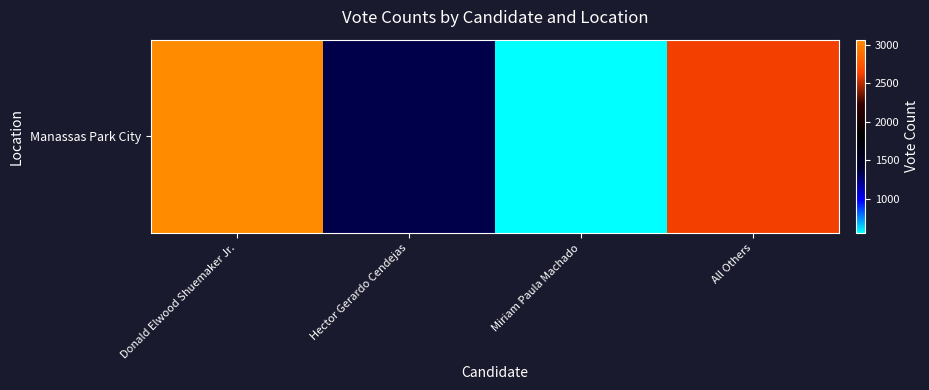

Reading left to right, what are all the values shown in this chart?

Donald Elwood Shuemaker Jr.=3068	Hector Gerardo Cendejas=1350	Miriam Paula Machado=559	All Others=2622